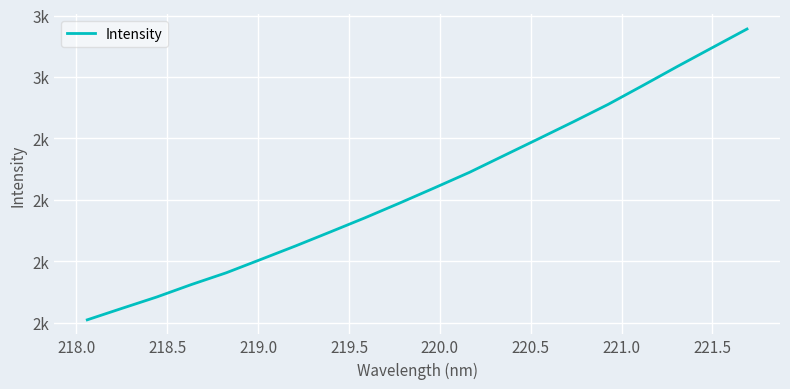

Does the chart display data point markers on the line(s)?

No